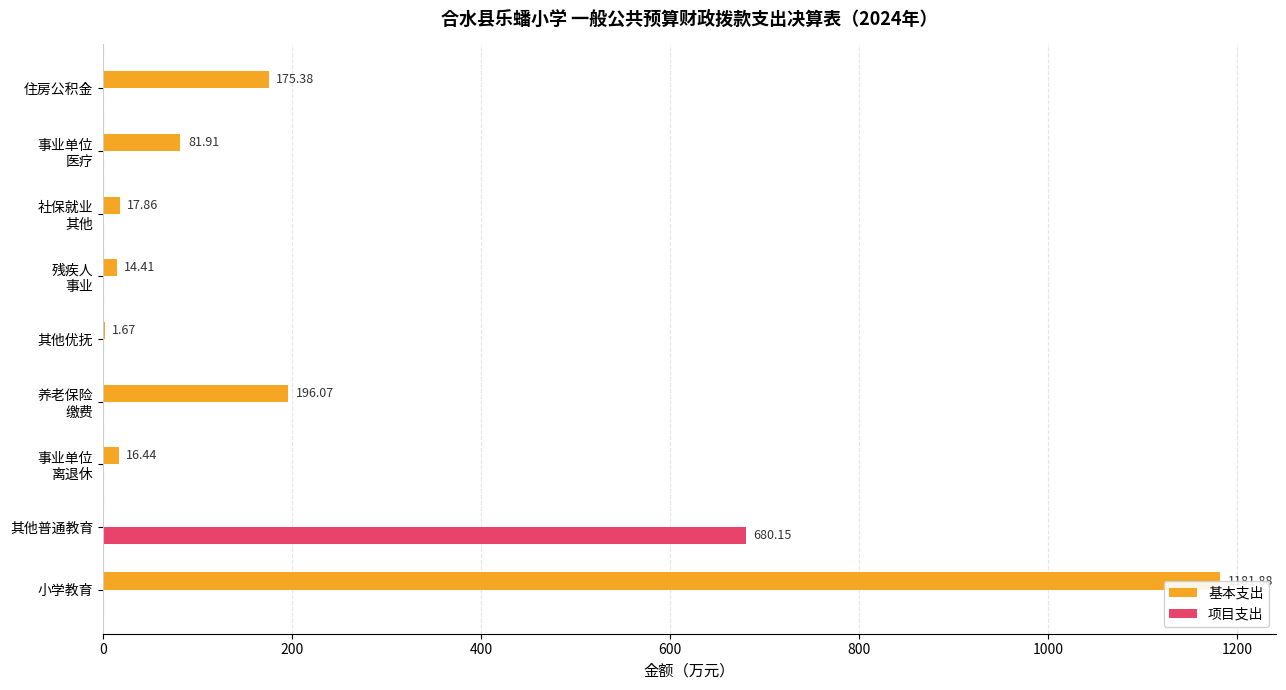

What are all the series names shown in the legend?

基本支出, 项目支出